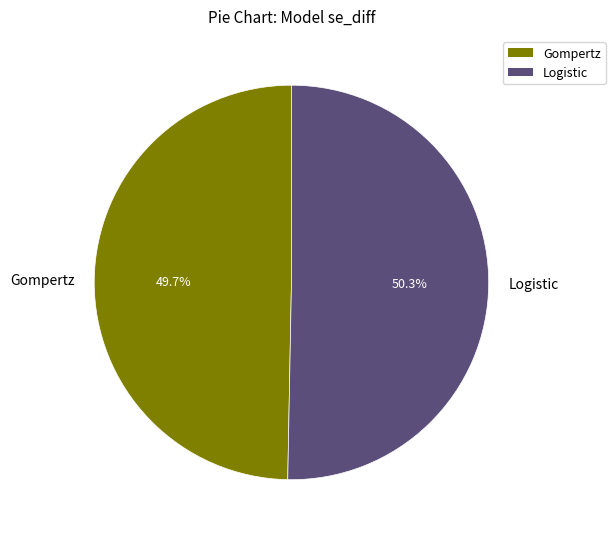

Is there any slice that represents more than half of the pie?

Yes